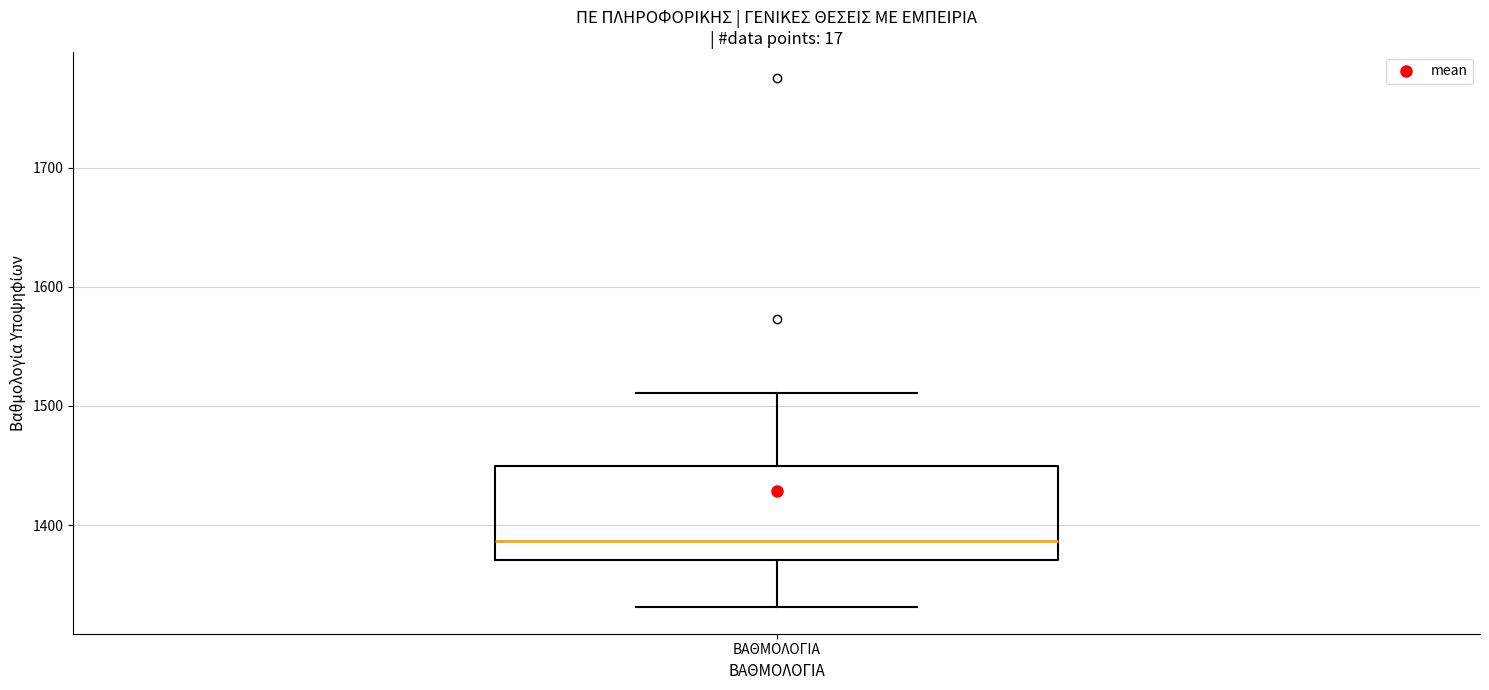

Read this box plot against the y-axis: the position of the median line, the range covered by the box, and the ends of both whiskers. The values are not printed on the chart, so give them approximately, as read against the axis.

median 1390, box 1370 to 1450, whiskers 1330 to 1510